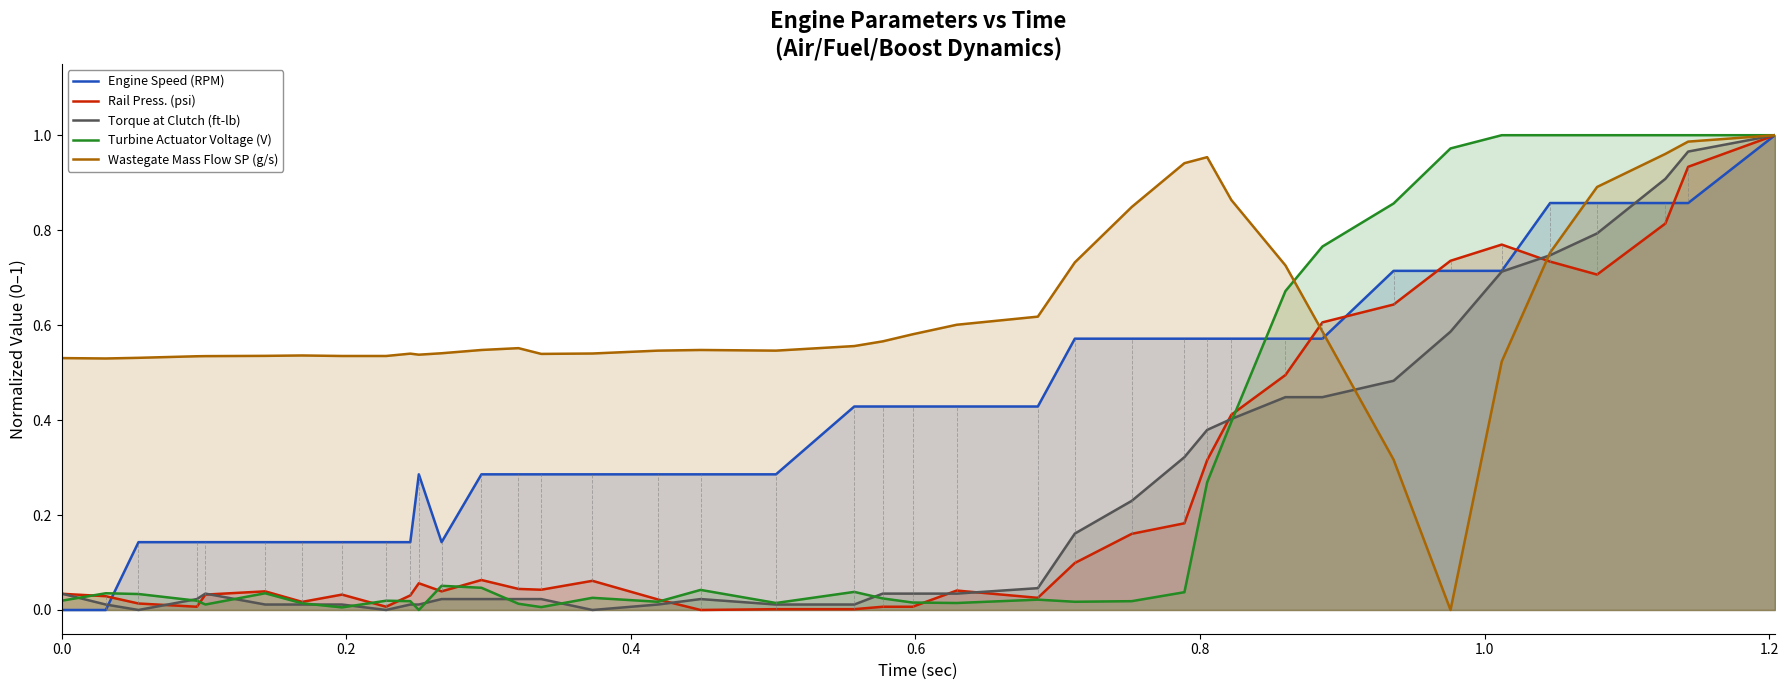

Which series has the largest total across all categories?

Wastegate Mass Flow SP (g/s)